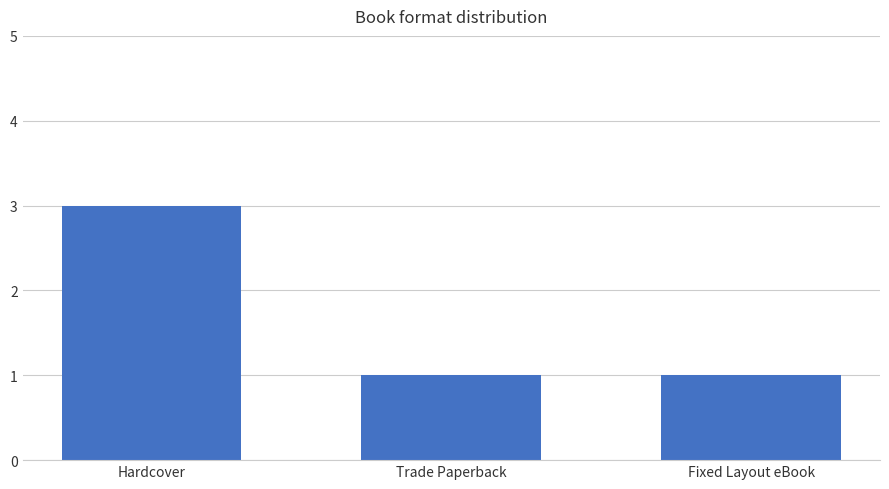

Are the bars horizontal?

No